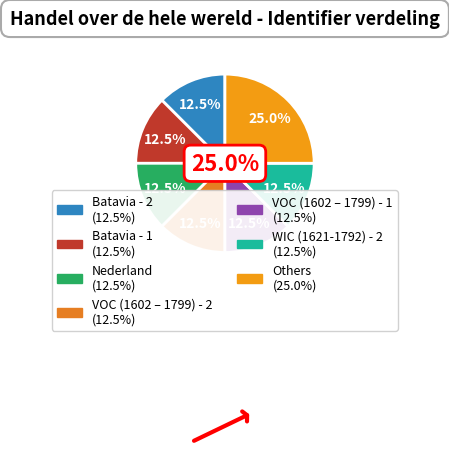

True or false: VOC (1602 – 1799) - 1 accounts for 6% of the total.

False